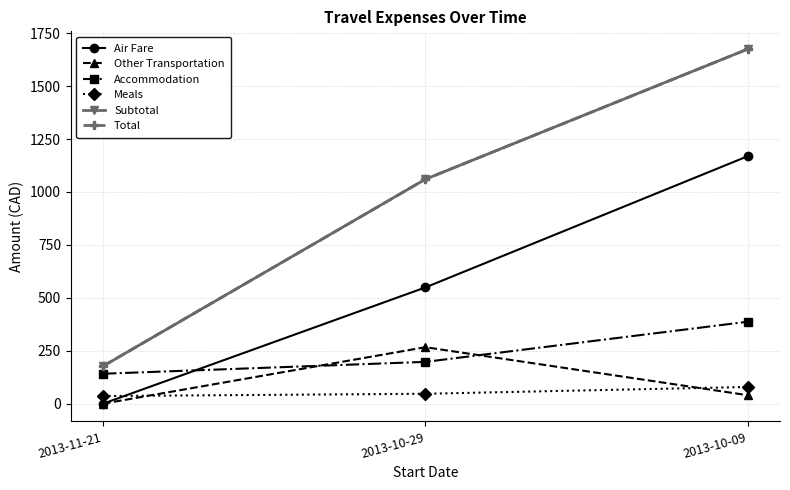

What is the greatest value displayed?

1674.9